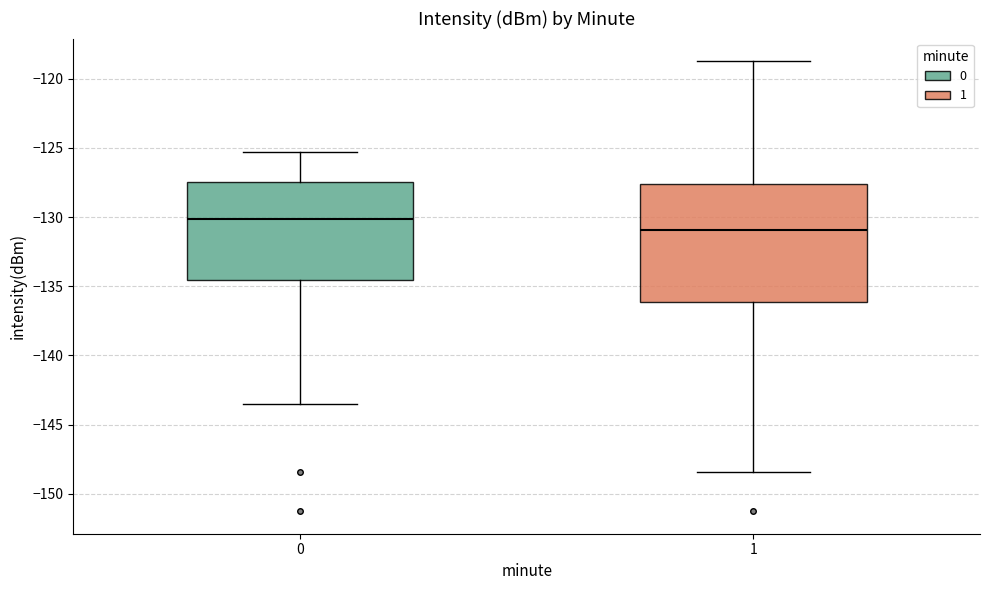

Where does the lower whisker of the box at x = 0 end on the y-axis? The values are not printed on the chart, so give them approximately, as read against the axis.

-143.5